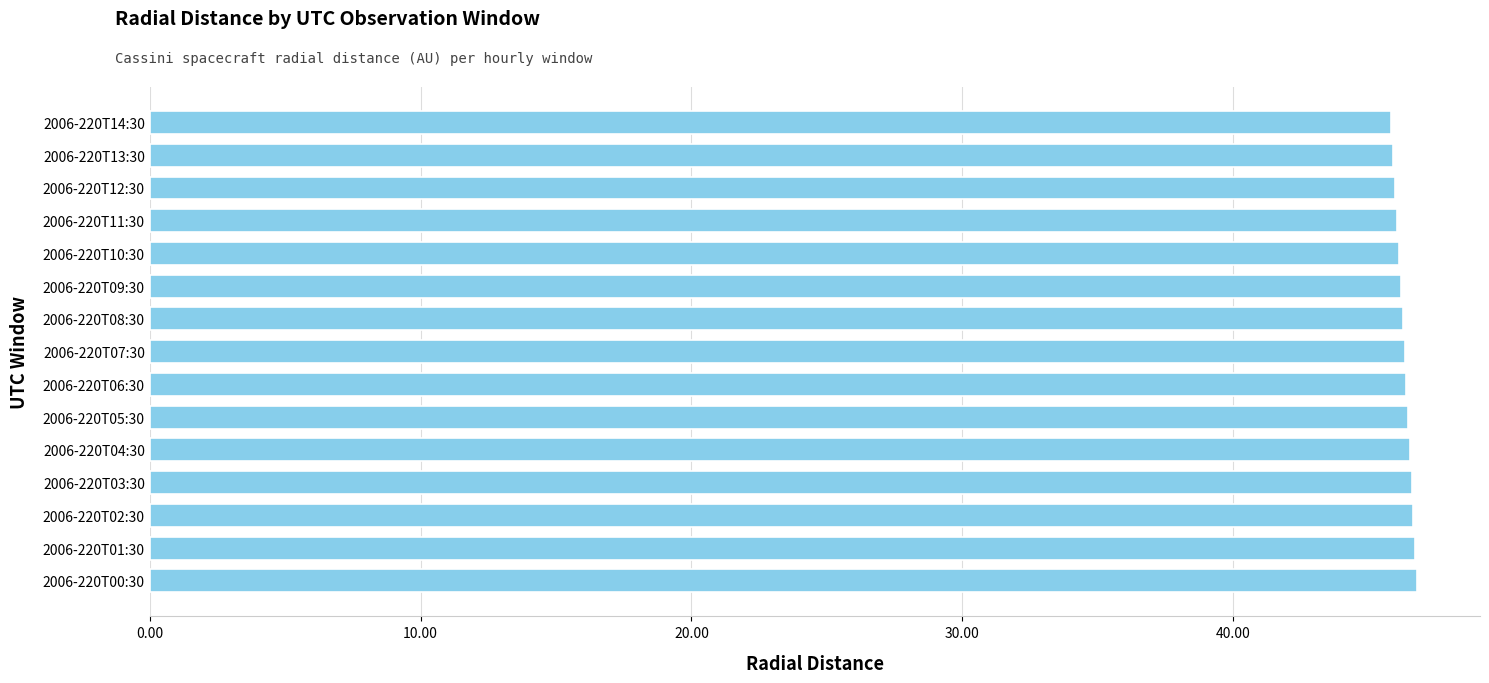

What is the ratio of the value at 2006-220T11:30 to the value at 2006-220T01:30?

1.0